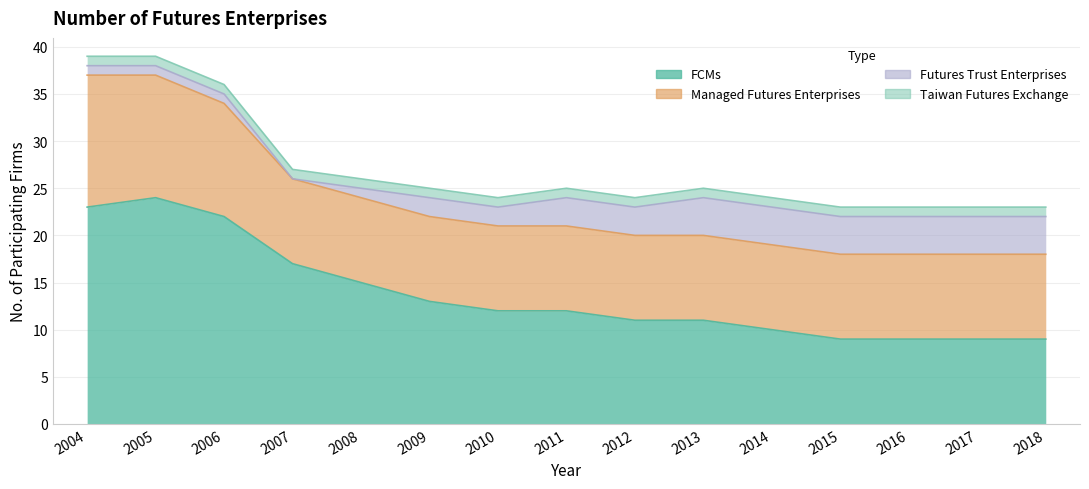

What is the difference between the Futures Trust Enterprises values at 2005 and 2011?

2